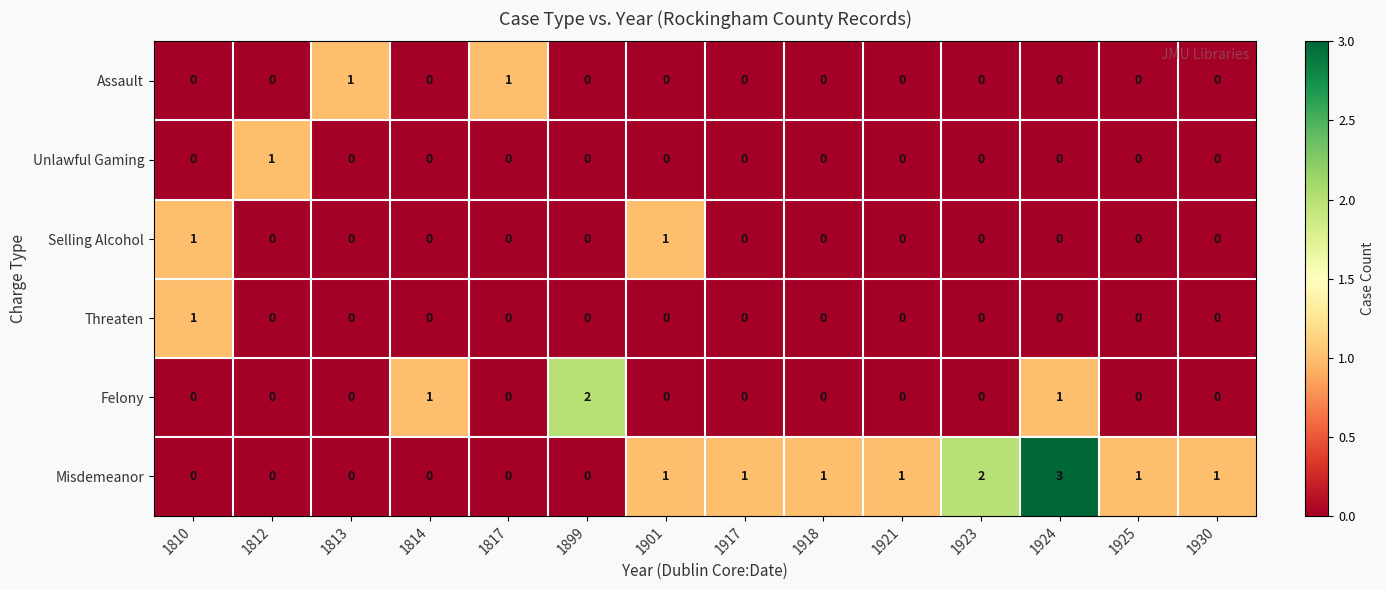

What is the greatest value displayed?

3